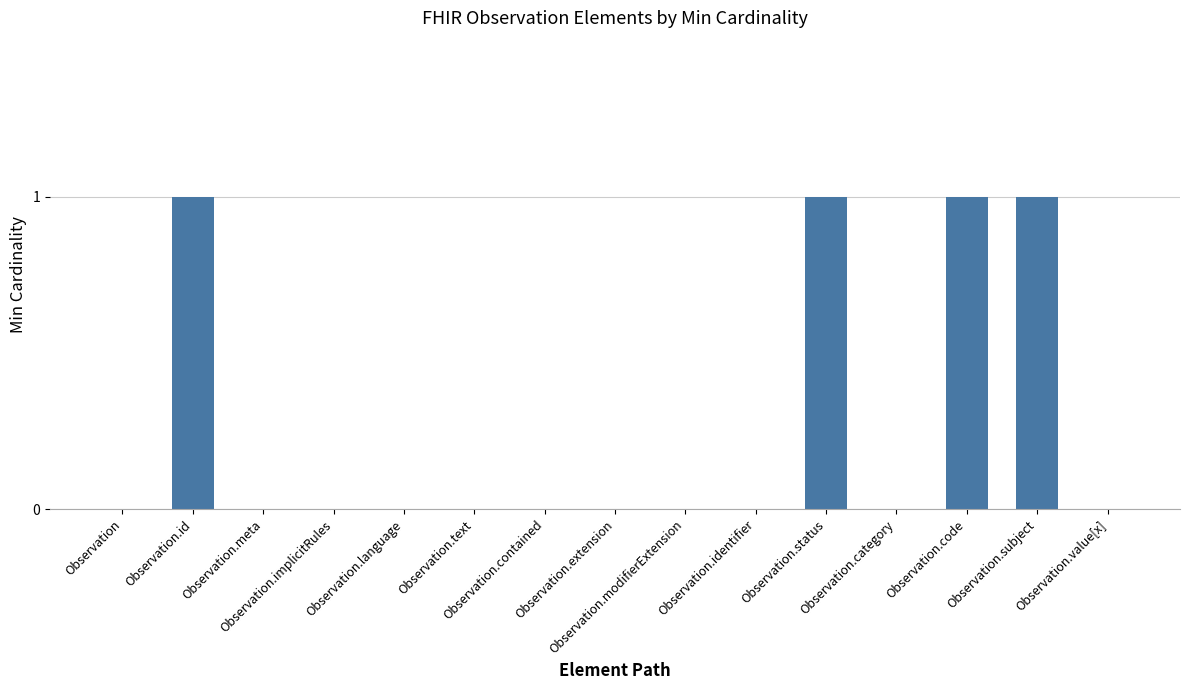

What is the sum of all values?

4